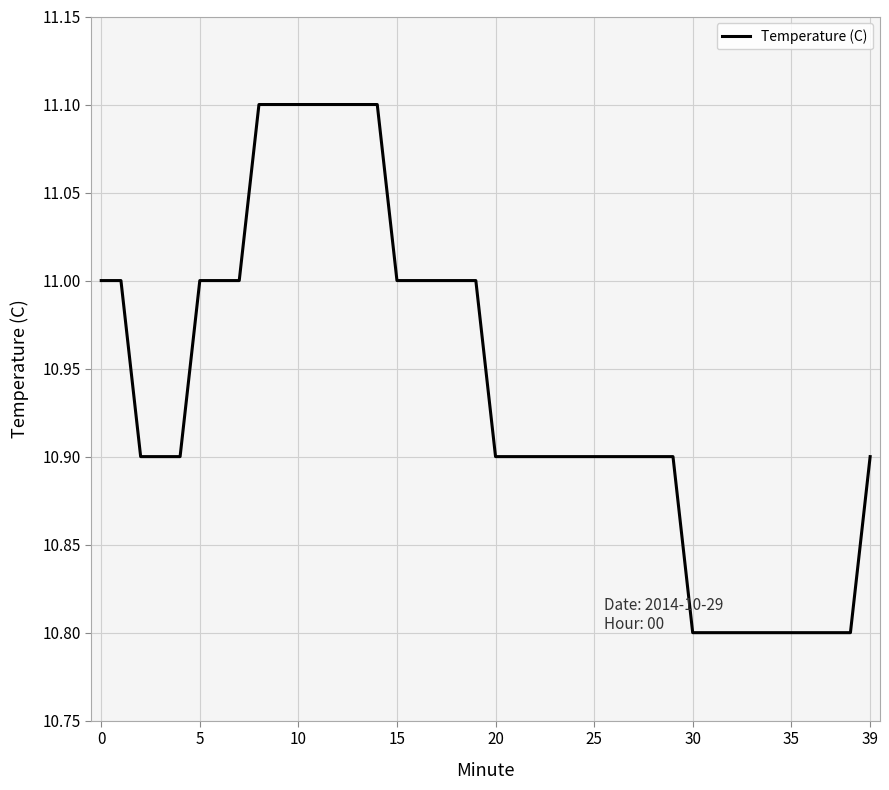

What is the difference between the maximum and minimum values?

0.3